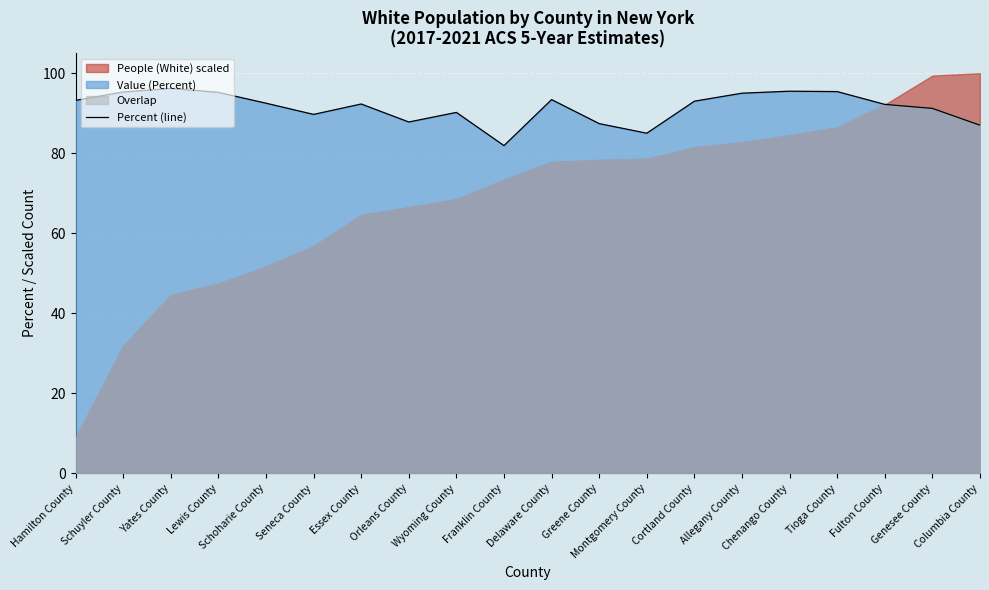

How many points are higher than both their immediate neighbors (excluding endpoints)?

5